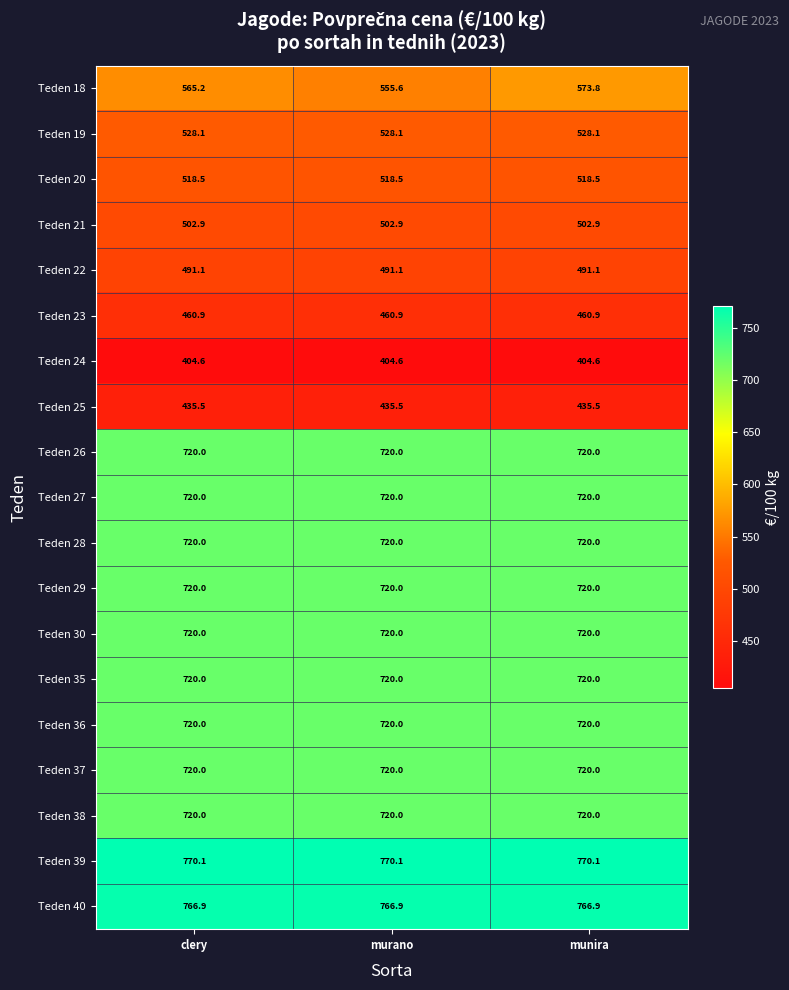

Is it true that Teden 30 equals 720.0 at munira?

True